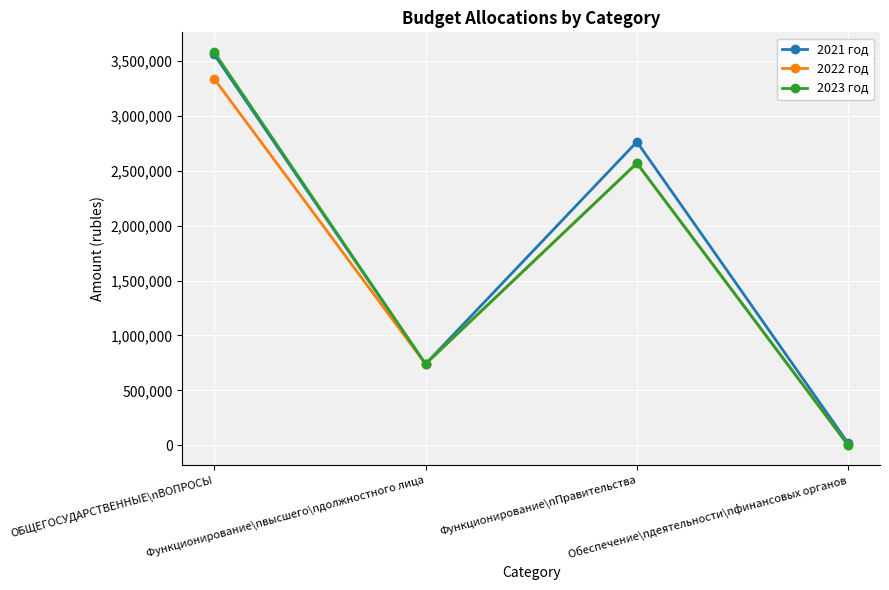

At how many categories does at least one series exceed 1260385?

2